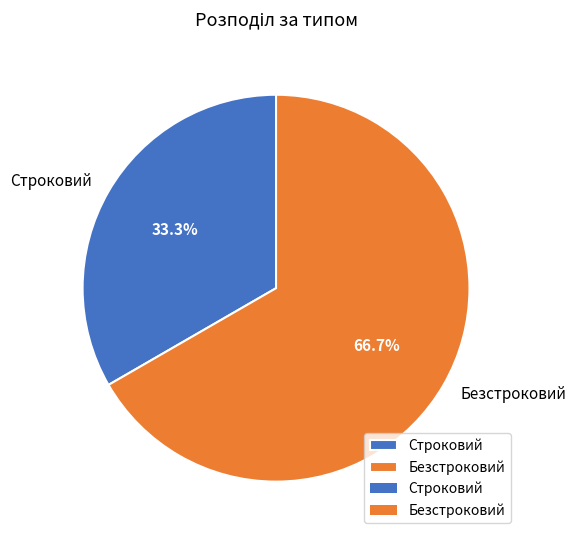

Between Безстроковий and Строковий, which is larger?

Безстроковий